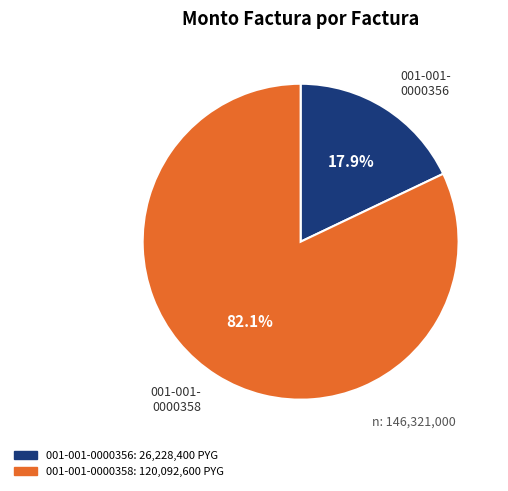

What is the ratio of the value at 001-001-0000356 to the value at 001-001-0000358?

0.2